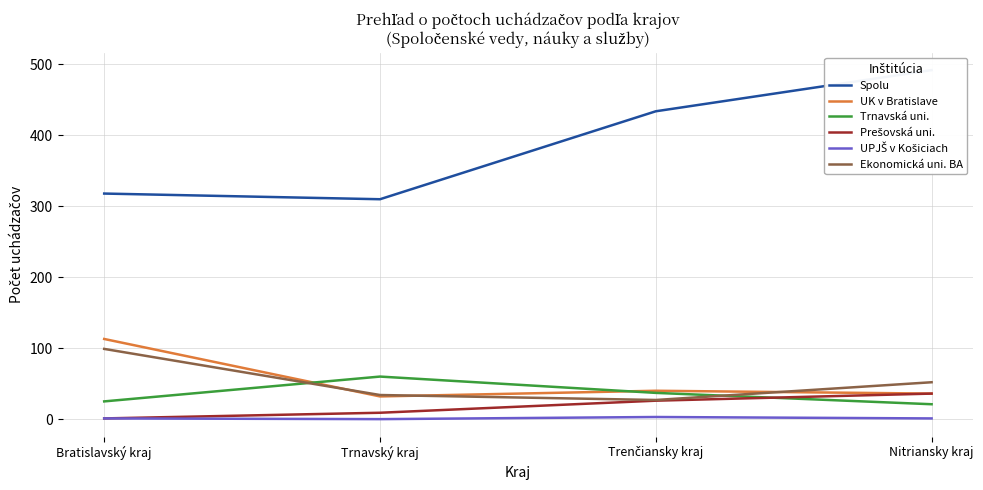

Which series ends up on top after the final intersection of UK v Bratislave and Trnavská uni.?

UK v Bratislave